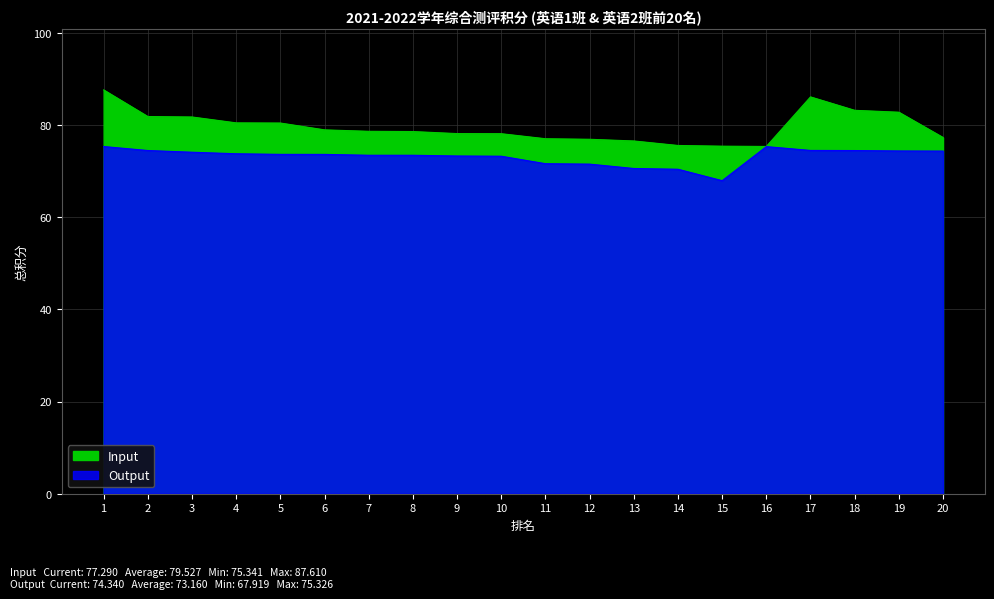

In Input, how many points are lower than both neighbors (excluding endpoints)?

1